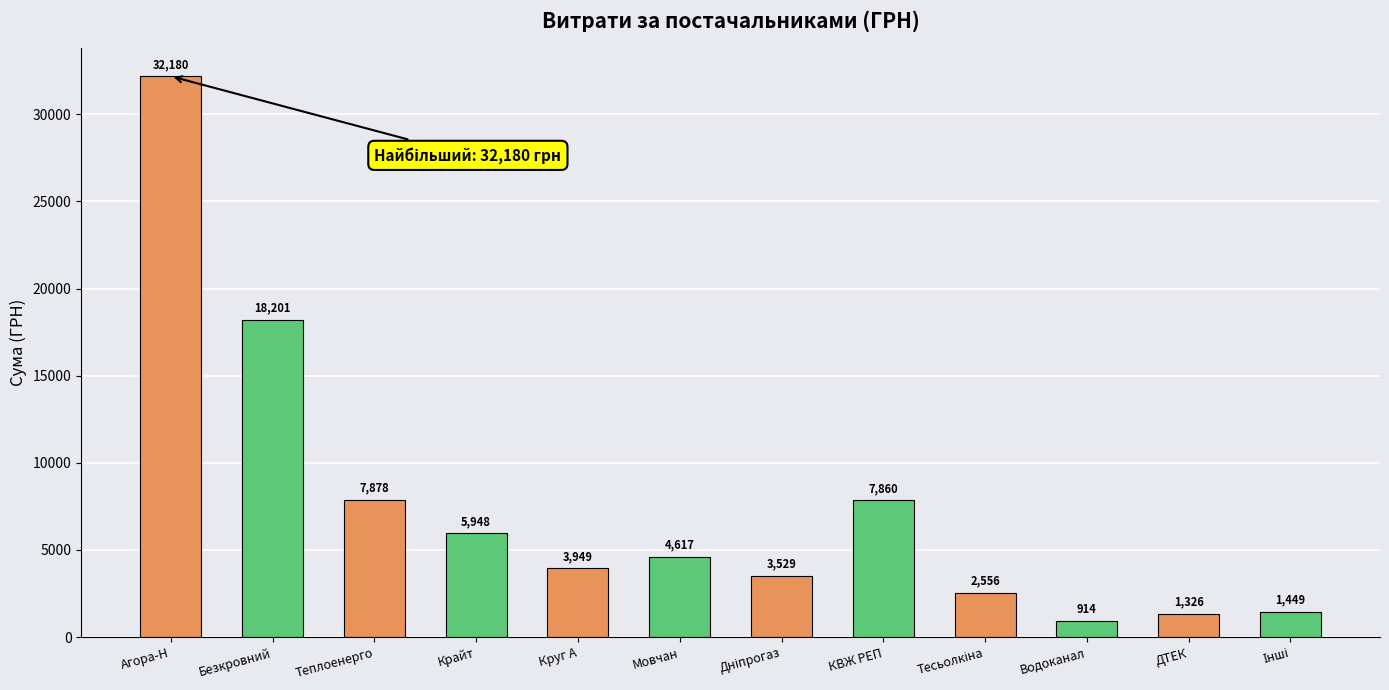

What is the label of the 3rd bar from the left?

Теплоенерго